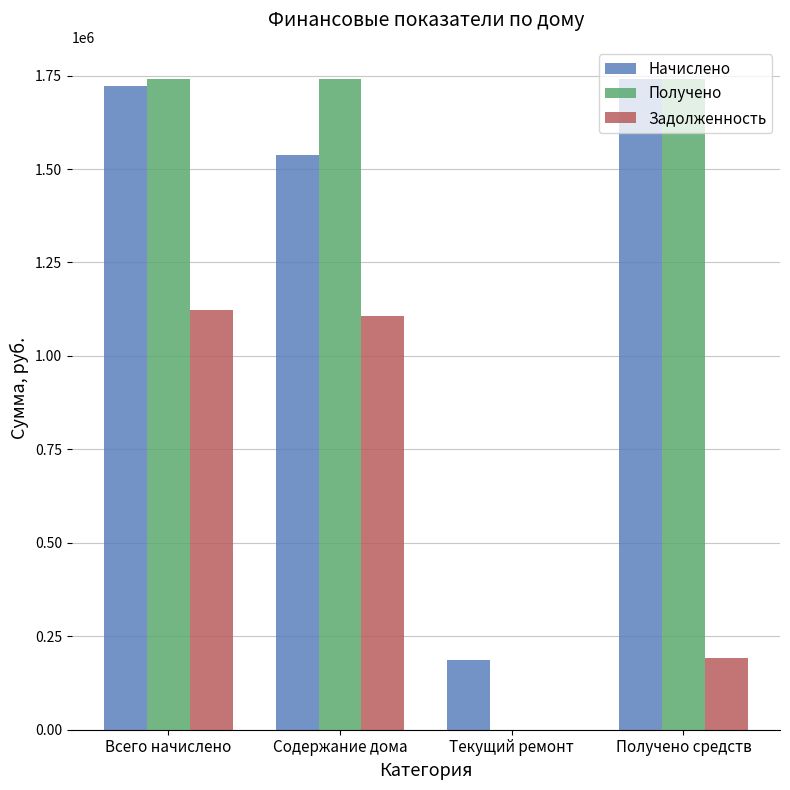

What is the maximum value for Начислено?

1739988.1